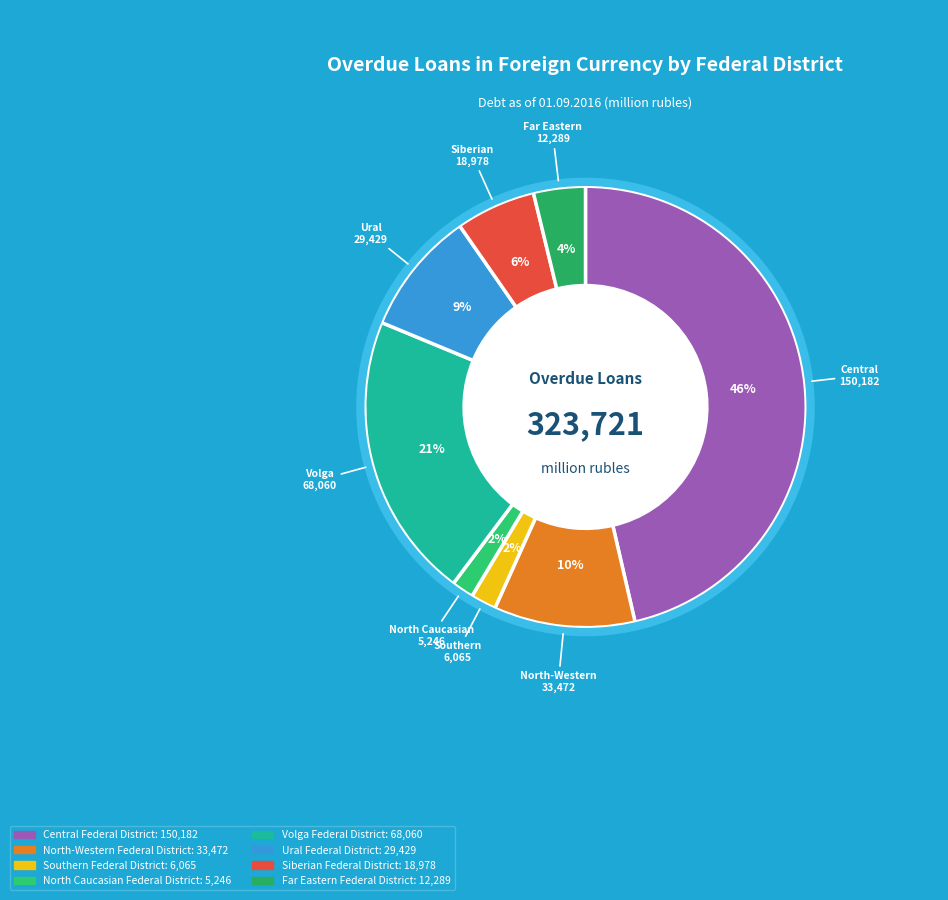

What is the smallest slice in the pie chart?

North Caucasian Federal District